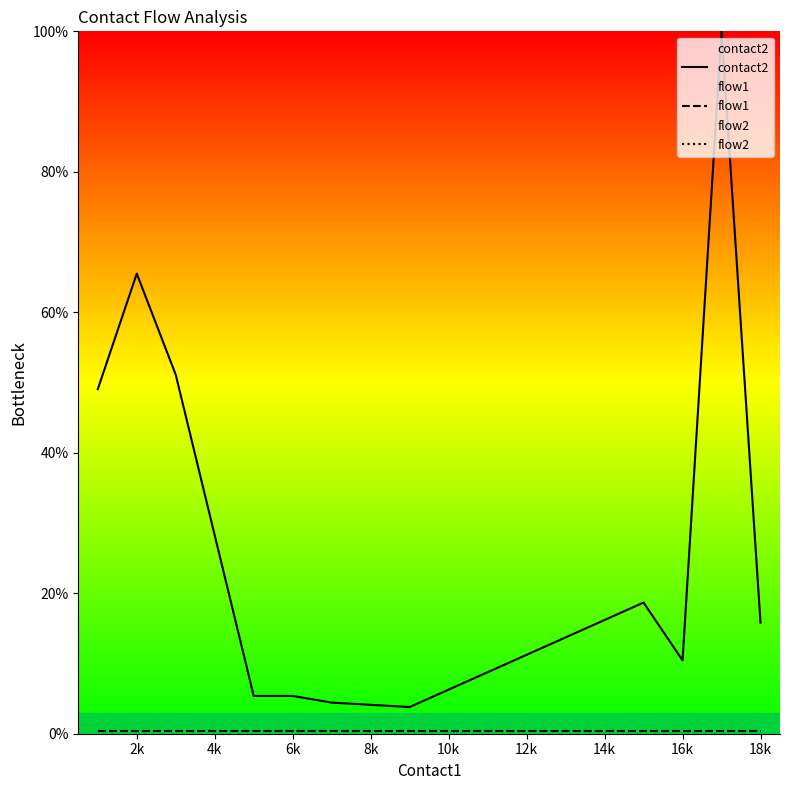

What is the value of the contact2 point at the 10th from the left?

100.0